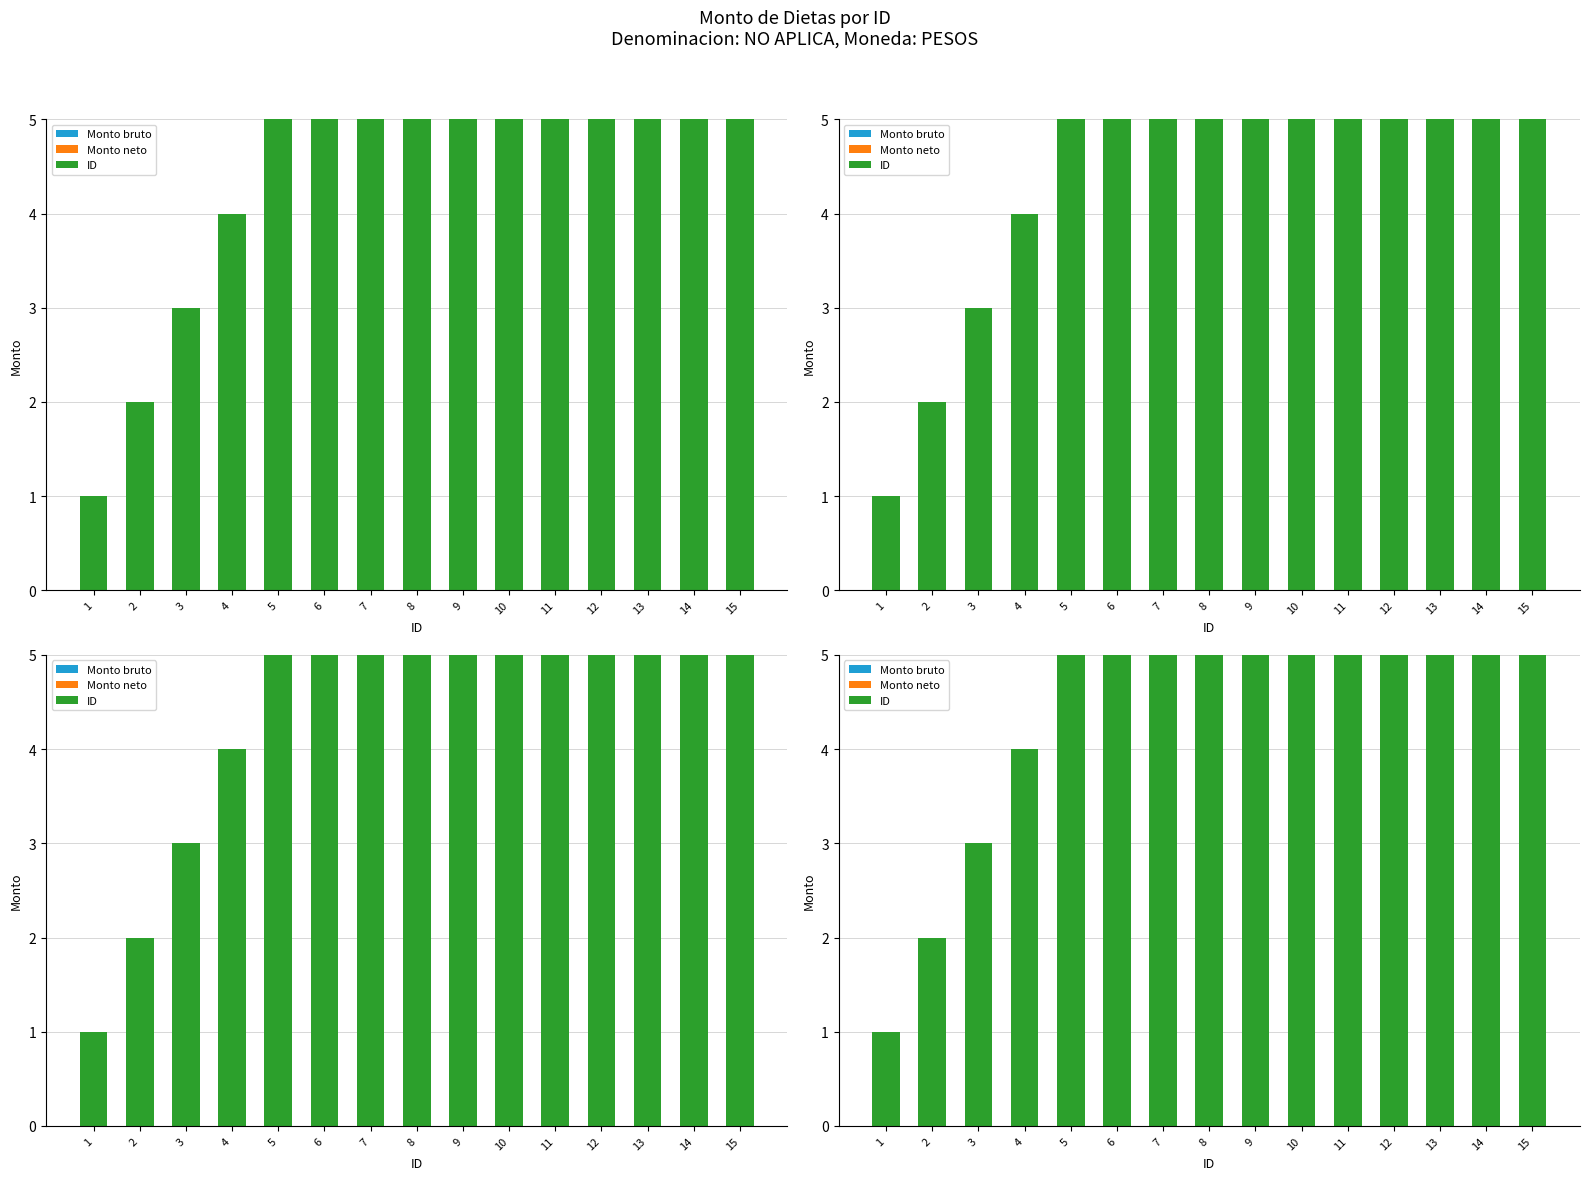

At how many categories does at least one series exceed 2?

13